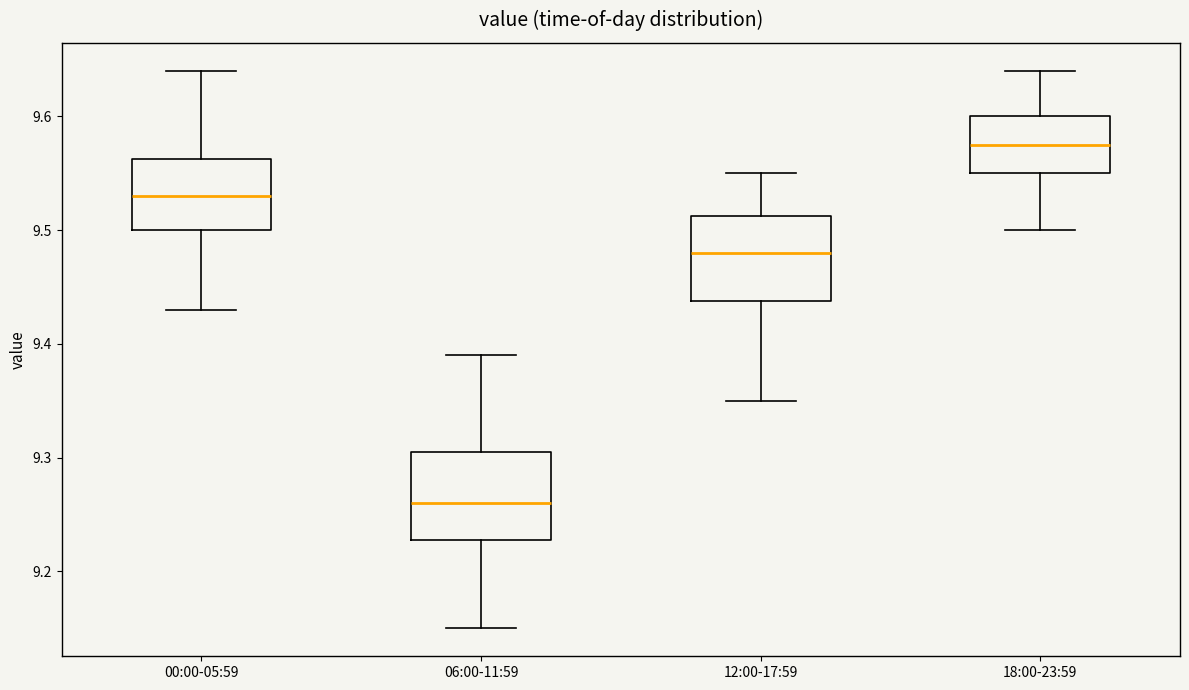

Reading left to right, transcribe this box plot: for each box, give where its median line is, the range the box spans, and where its two whiskers end, as read against the y-axis. The values are not printed on the chart, so give them approximately, as read against the axis.

00:00-05:59: median 9.53, box 9.50 to 9.56, whiskers 9.43 to 9.64
06:00-11:59: median 9.26, box 9.23 to 9.31, whiskers 9.15 to 9.39
12:00-17:59: median 9.48, box 9.44 to 9.51, whiskers 9.35 to 9.55
18:00-23:59: median 9.58, box 9.55 to 9.60, whiskers 9.50 to 9.64